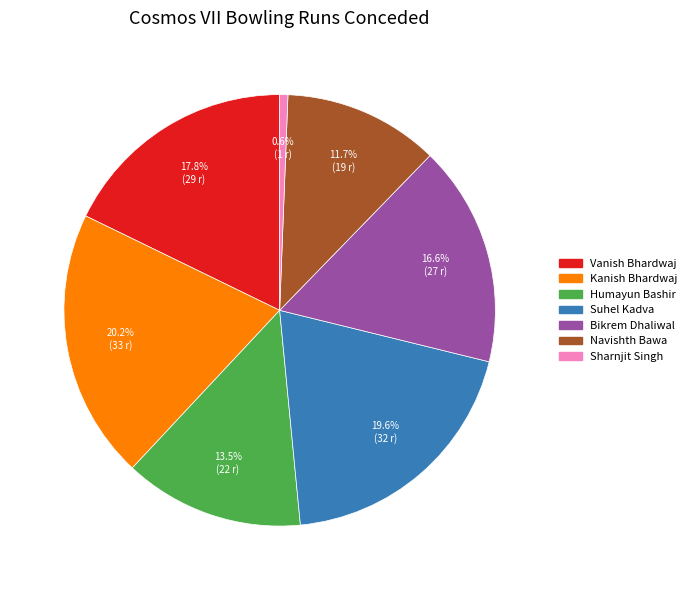

The Suhel Kadva slice represents 6% of the pie. True or false?

False